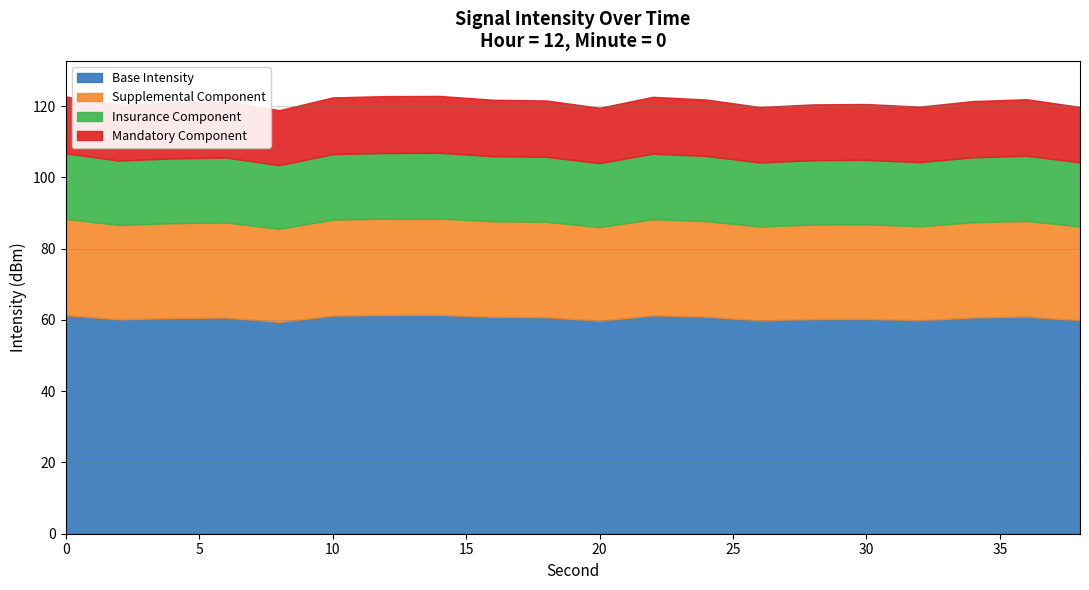

What is the minimum value for Base Intensity?

59.5